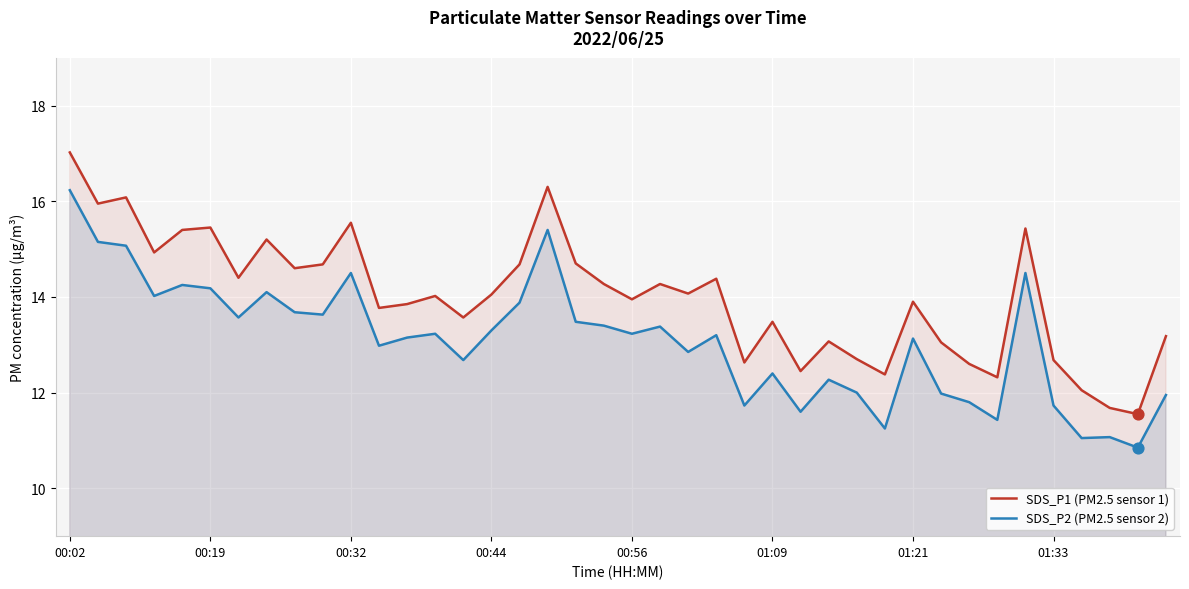

What are all the series names shown in the legend?

SDS_P1 (PM2.5 sensor 1), SDS_P2 (PM2.5 sensor 2)